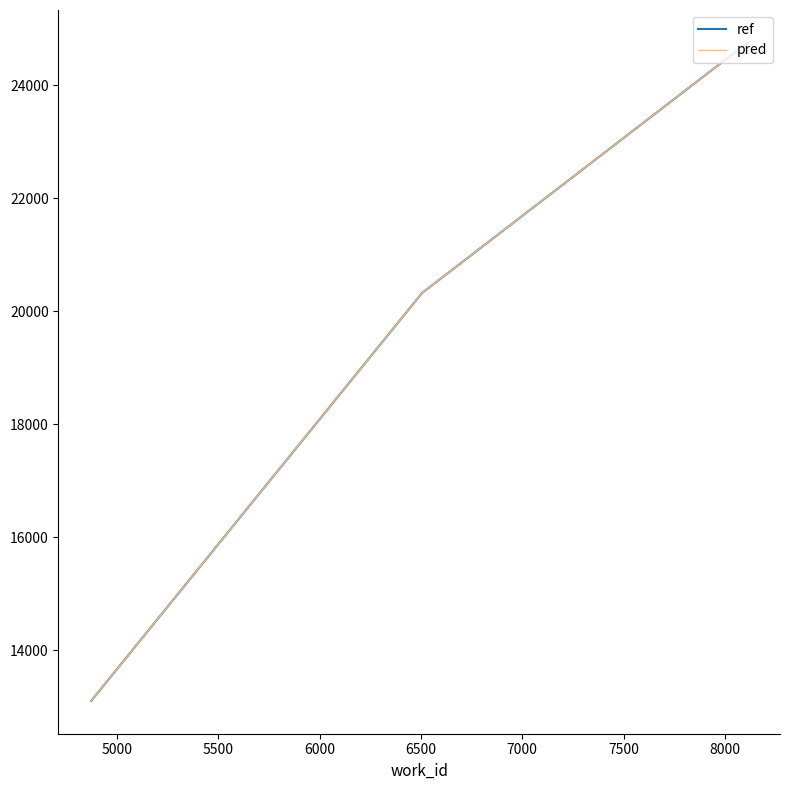

Which series has the widest spread of values?

ref